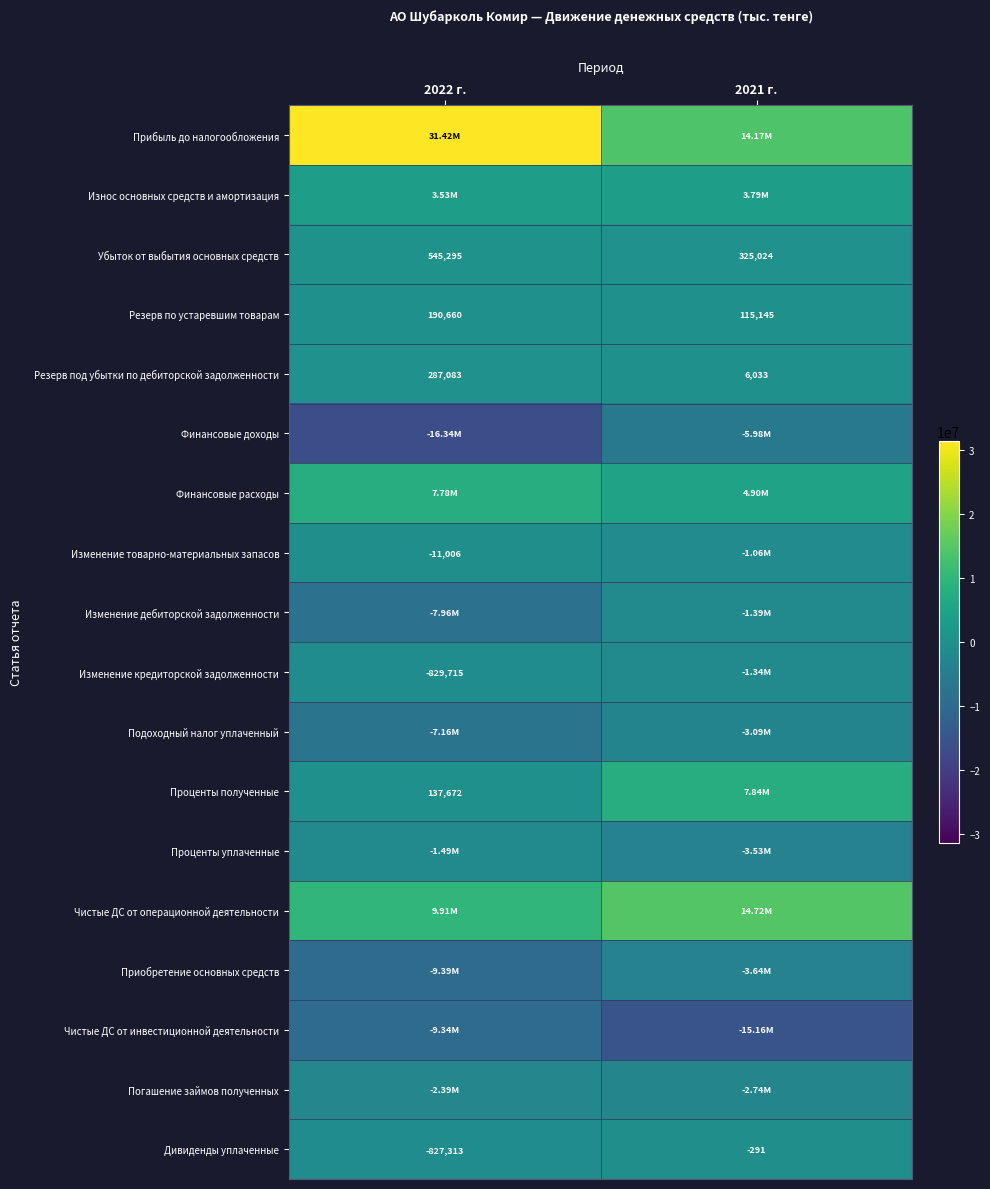

Is it true that Проценты полученные equals 231383 at 2022 г.?

False